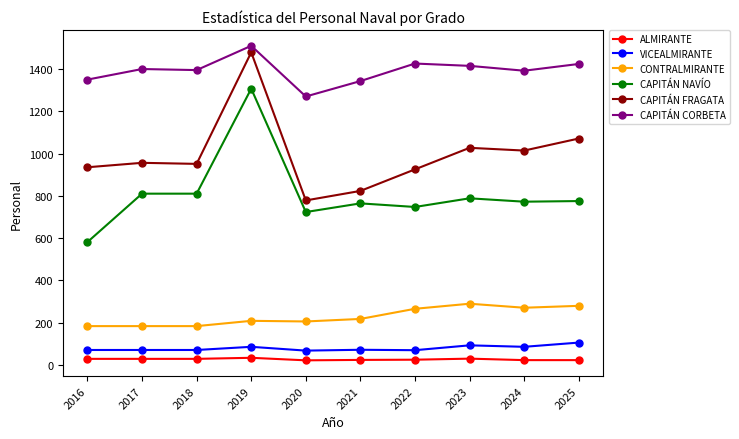

Between 2021 and 2024, which series saw the biggest shift?

CAPITÁN FRAGATA